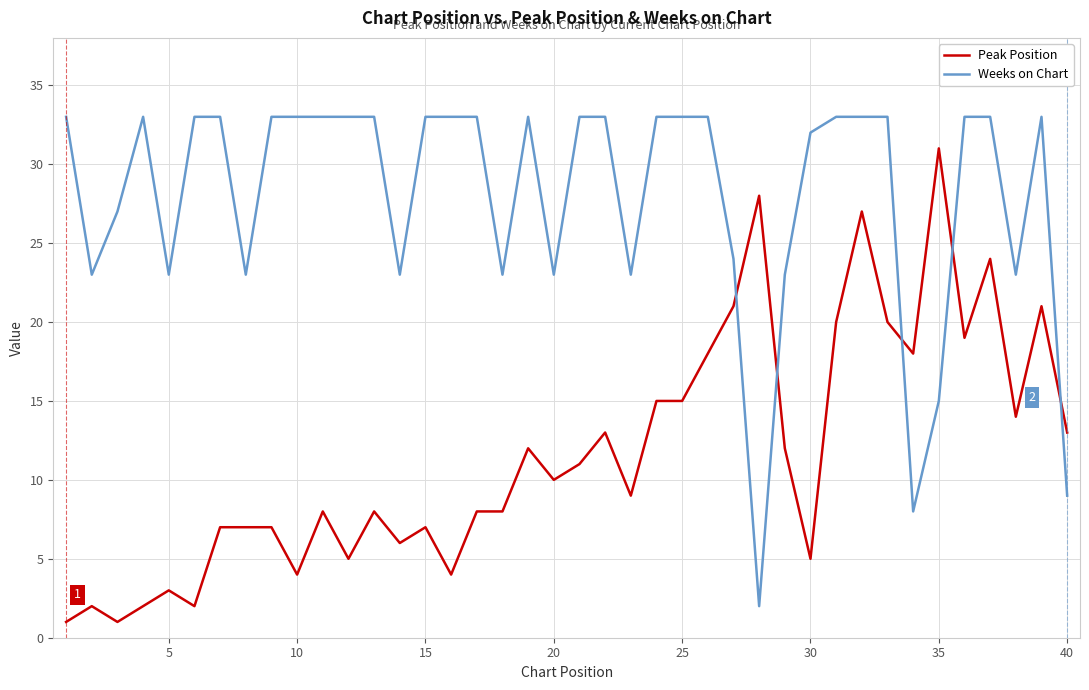

Which series has the largest total across all categories?

Weeks on Chart